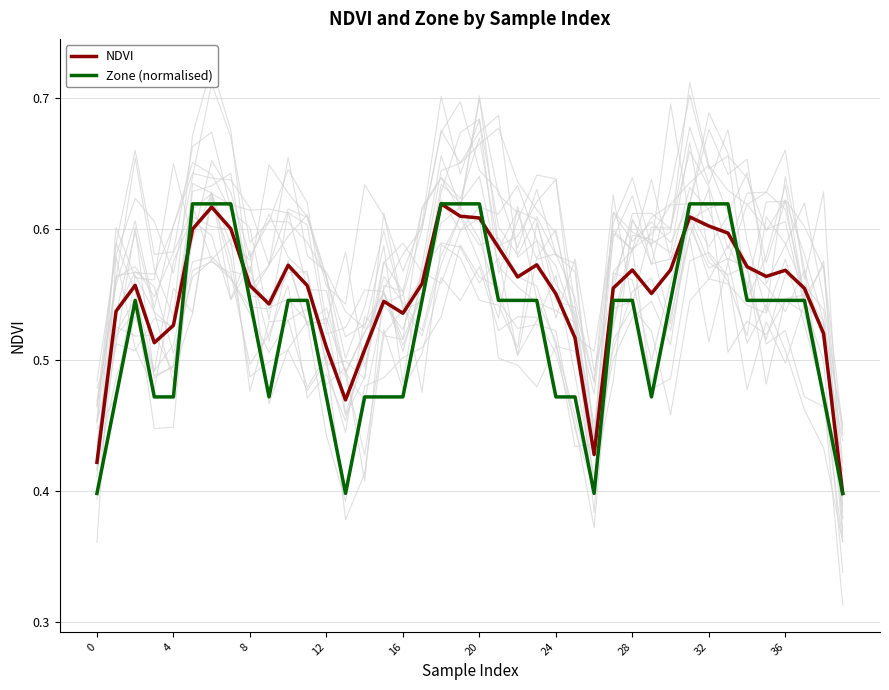

How many data points does each series have?

40